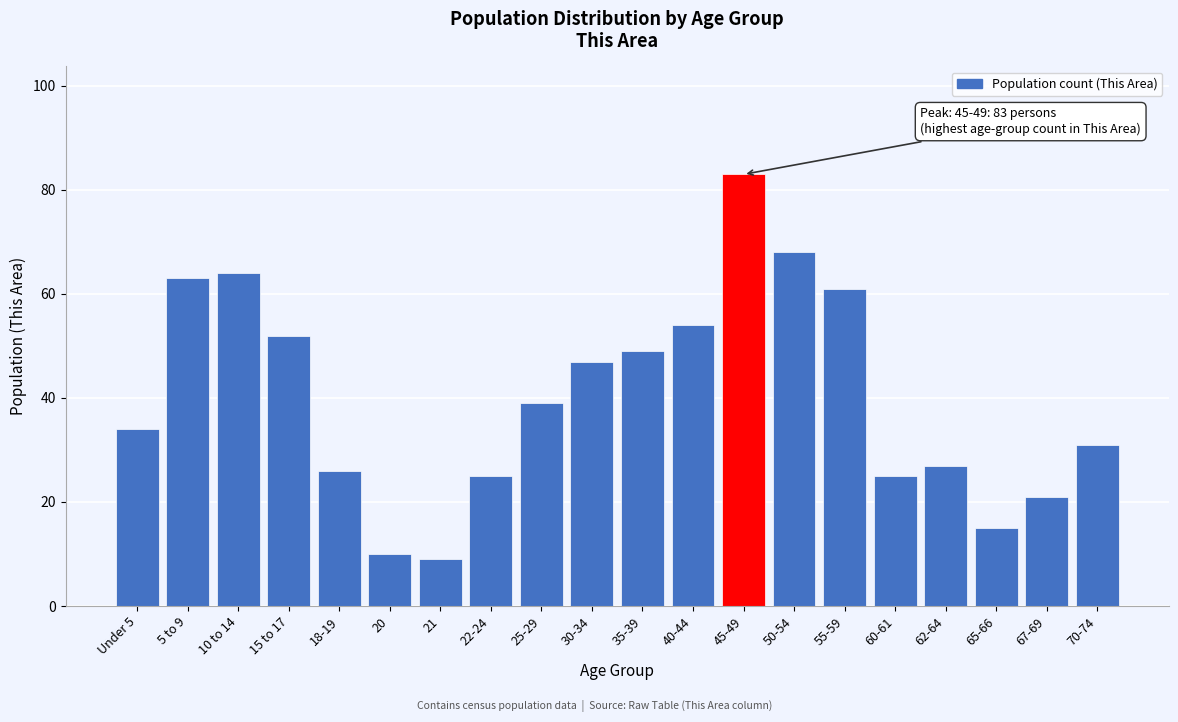

Reading left to right, transcribe all the data shown in this chart.

Under 5=34	5 to 9=63	10 to 14=64	15 to 17=52	18-19=26	20=10	21=9	22-24=25	25-29=39	30-34=47	35-39=49	40-44=54	45-49=83	50-54=68	55-59=61	60-61=25	62-64=27	65-66=15	67-69=21	70-74=31